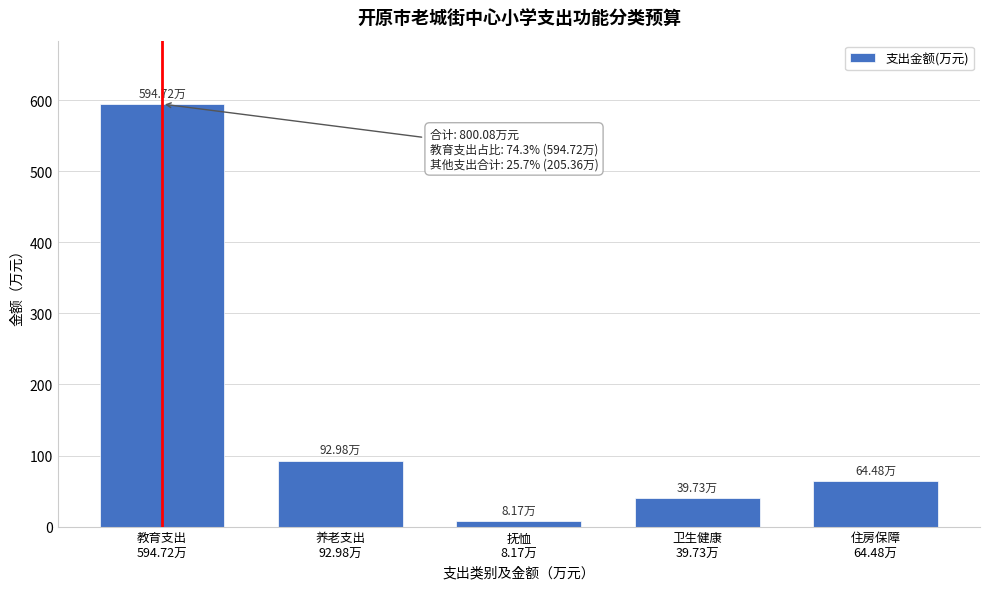

What is the sum of all values?

800.1